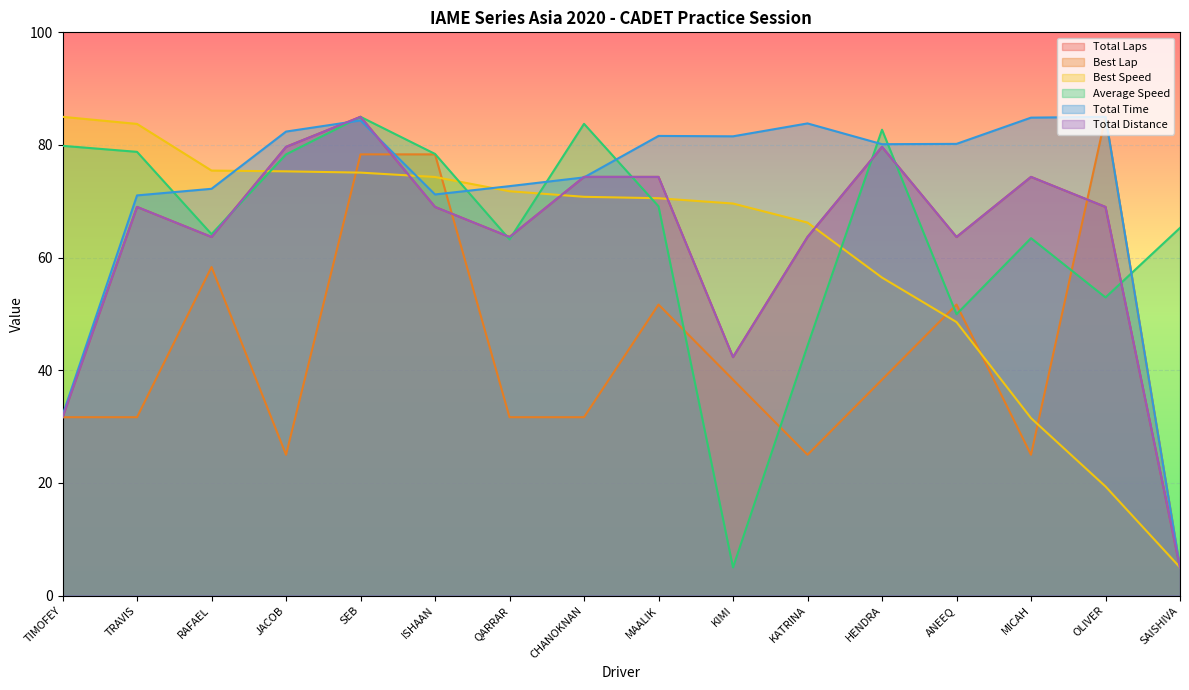

What is the smallest value displayed?

5.0